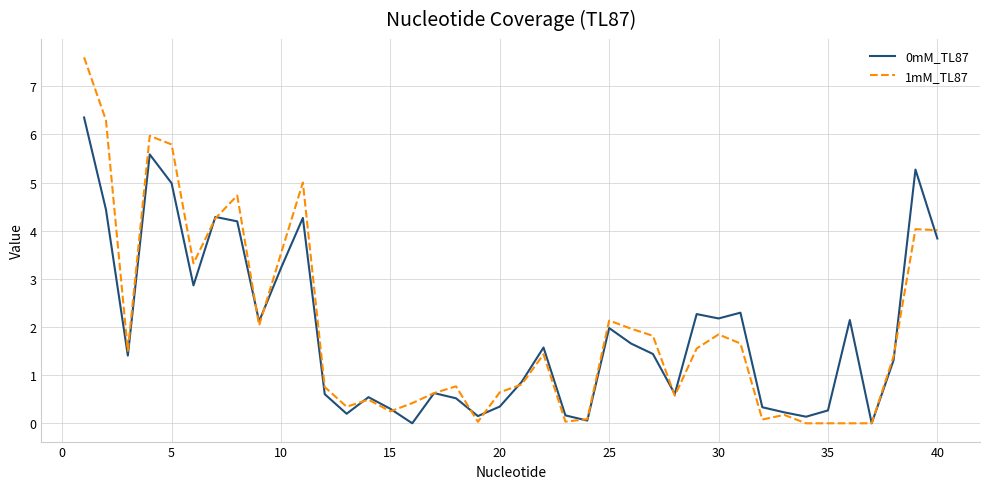

What is the maximum value shown in the chart?

7.6